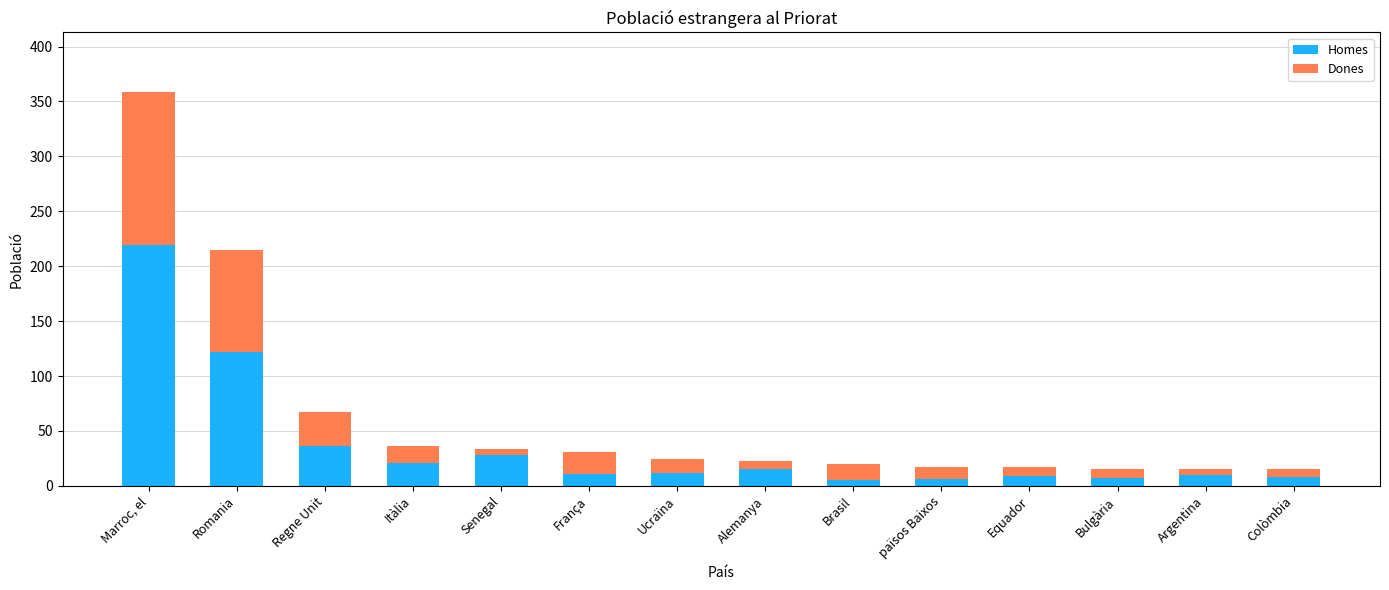

How many data points in Homes are less than 12?

7